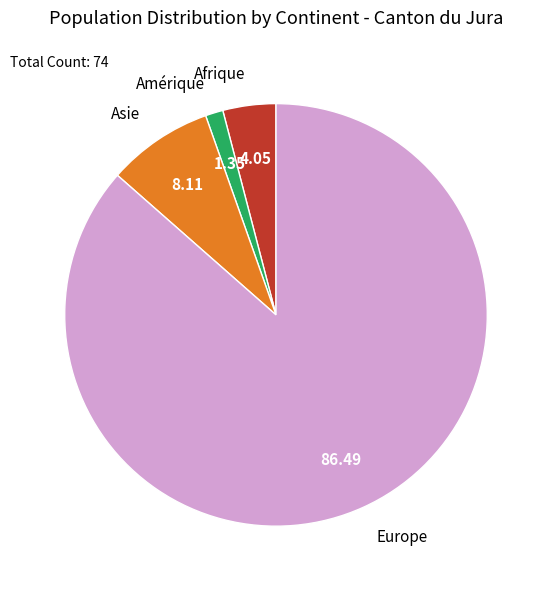

Do Asie and Afrique together represent more than half of the pie?

No